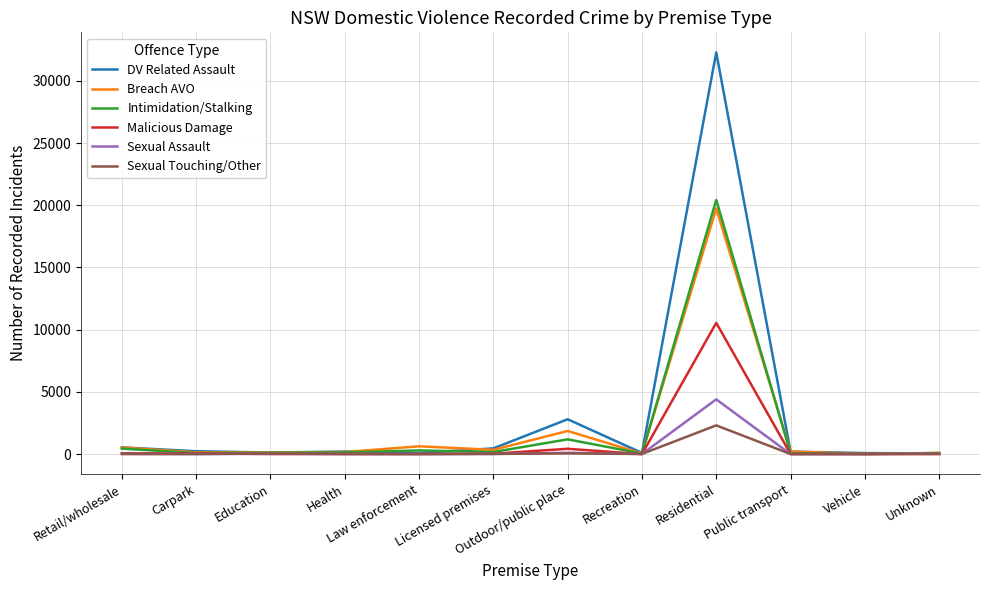

List the series in order of their peak value, lowest first.

Sexual Touching/Other, Sexual Assault, Malicious Damage, Breach AVO, Intimidation/Stalking, DV Related Assault